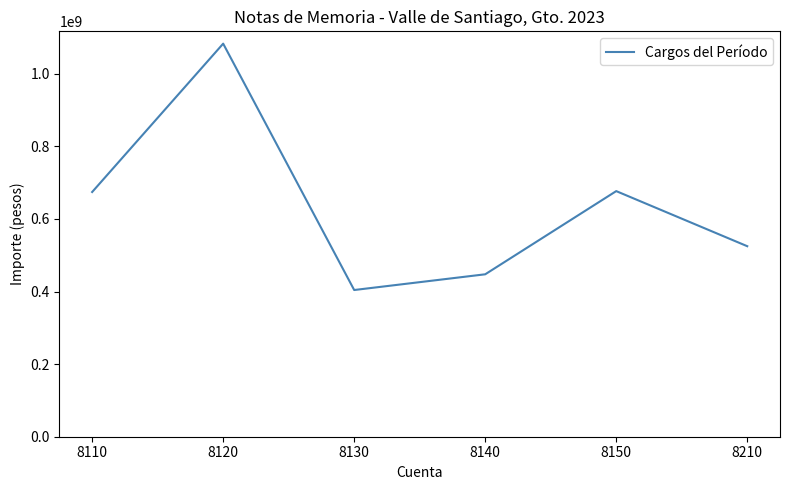

Which label corresponds to the largest value in the chart?

8120